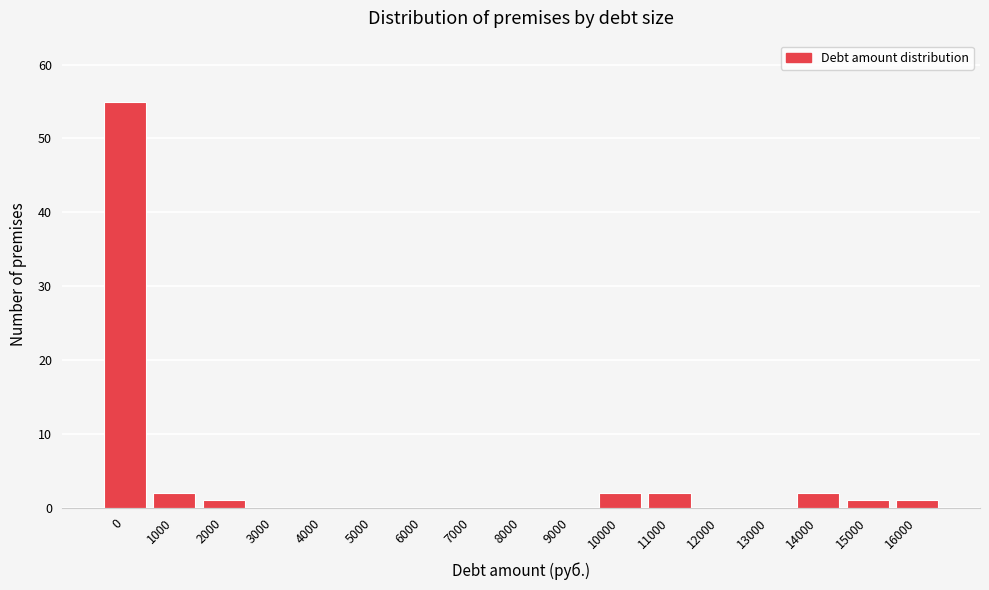

Reading left to right, what are all the values shown in this chart?

0=55	1000=2	2000=1	3000=0	4000=0	5000=0	6000=0	7000=0	8000=0	9000=0	10000=2	11000=2	12000=0	13000=0	14000=2	15000=1	16000=1